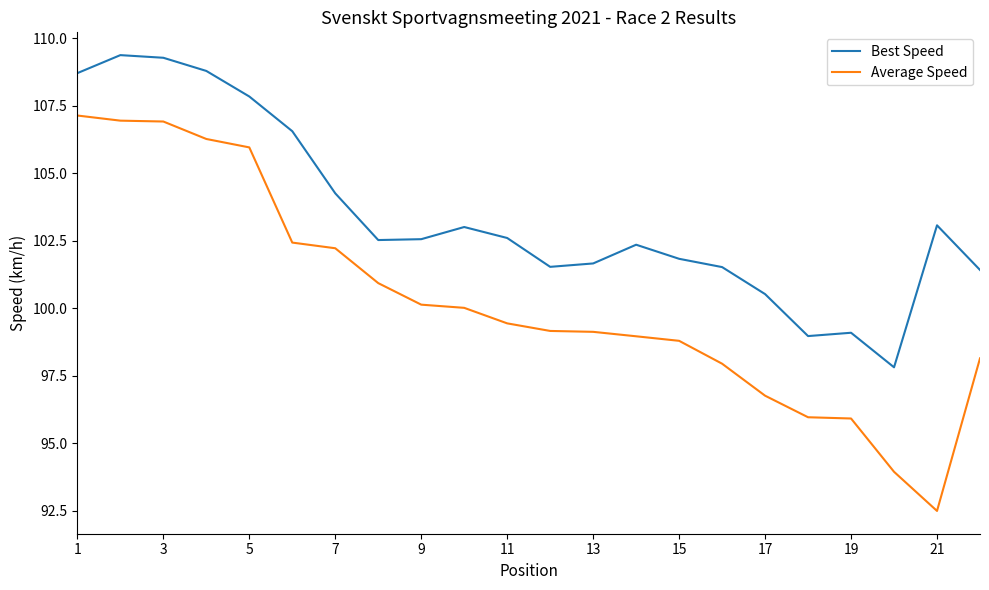

Rank the series by their maximum value, from highest to lowest.

Best Speed, Average Speed